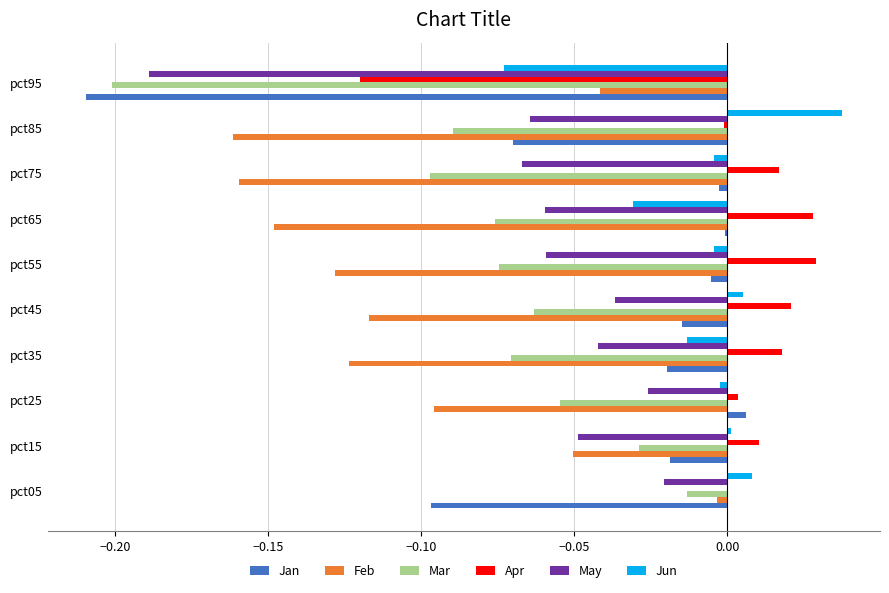

Is the value of Feb at pct95 greater than the value of May at pct55?

Yes